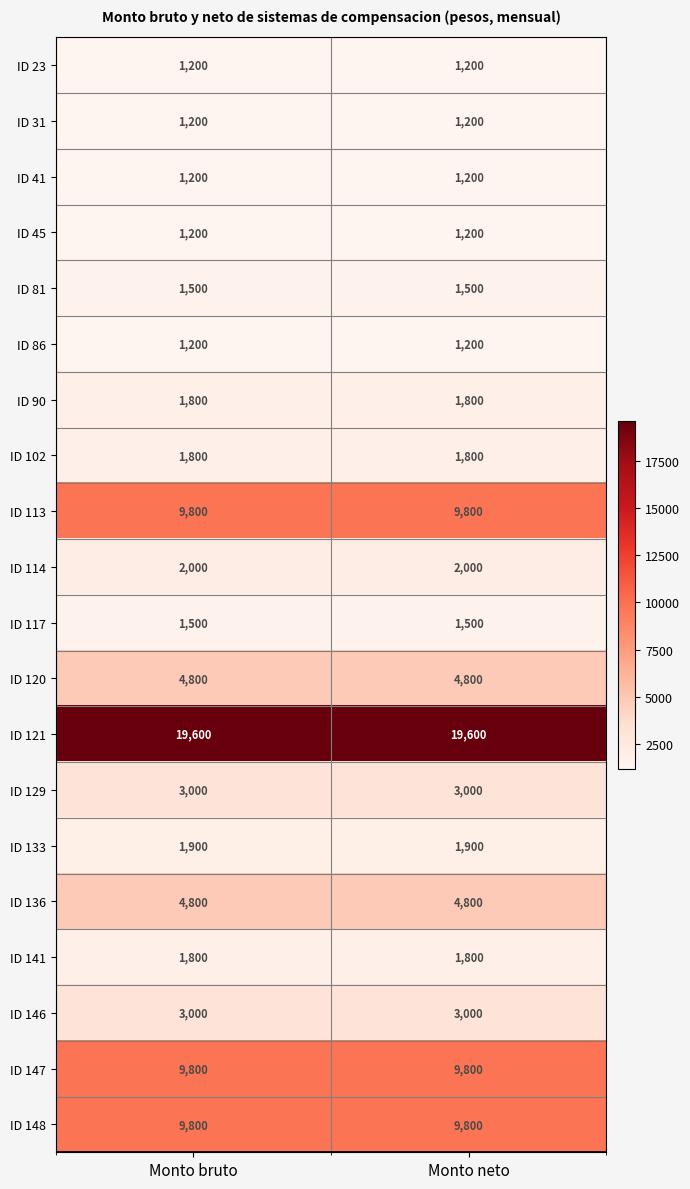

At how many categories does at least one series exceed 15703?

2